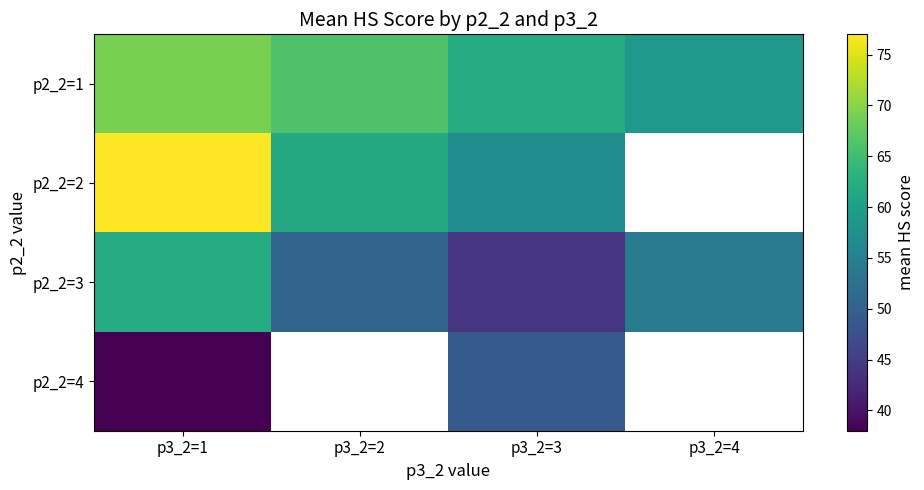

Which series changed the most between p3_2=2 and p3_2=3?

p2_2=3